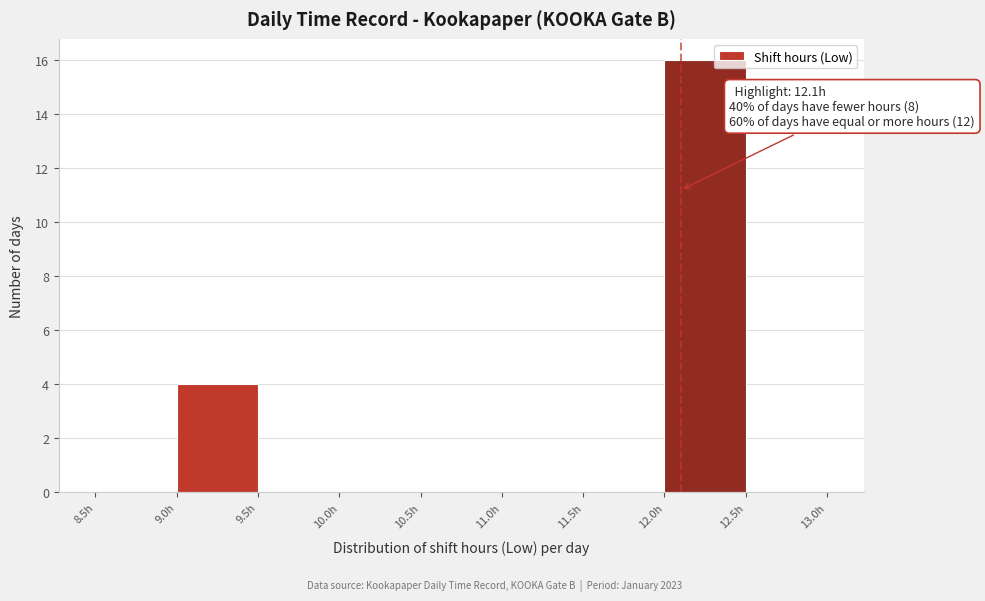

Over which range of the x-axis is the bar tallest?

12.0 to 12.5